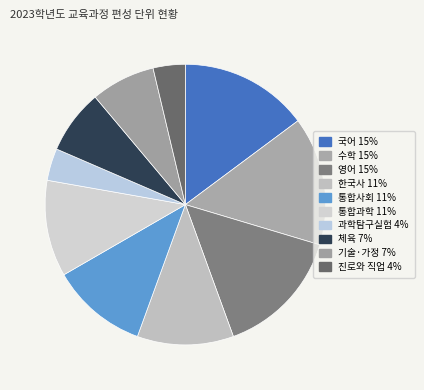

Does 기술·가정 account for over 50% of the chart?

No